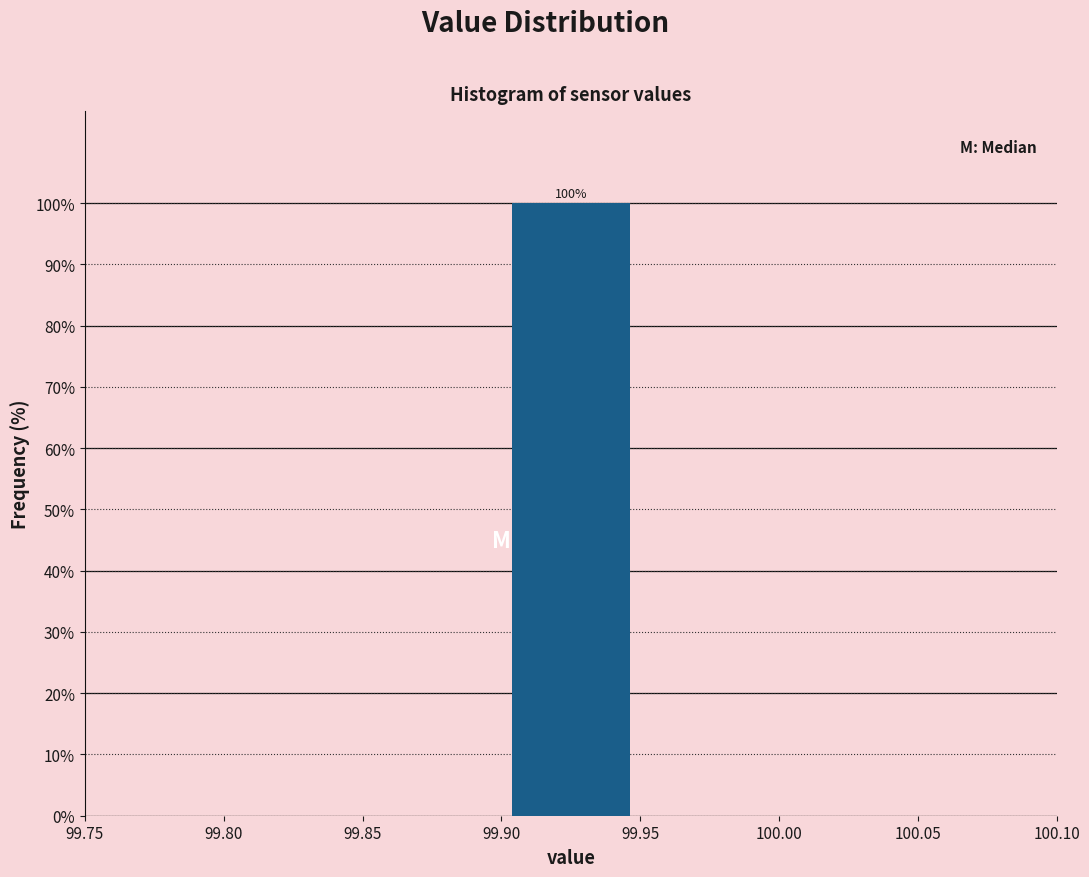

Over which range of the x-axis is the bar tallest?

99.90 to 99.95